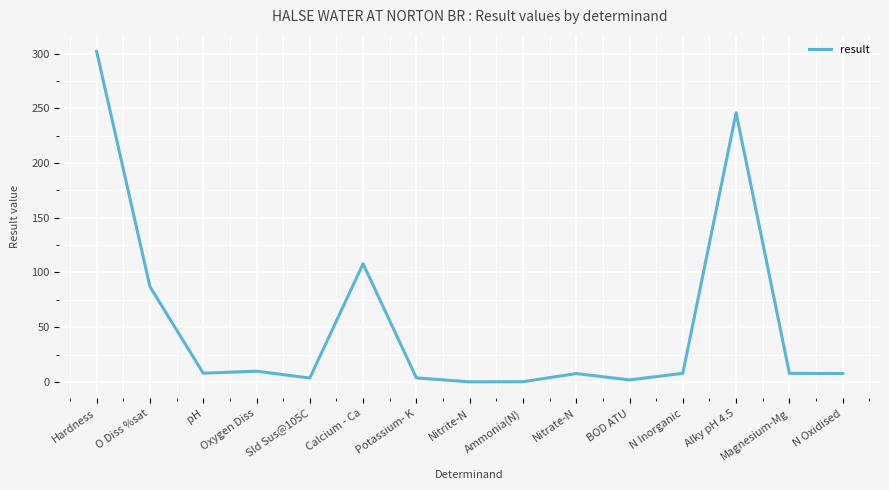

What is the difference between the second highest and minimum values?

246.0